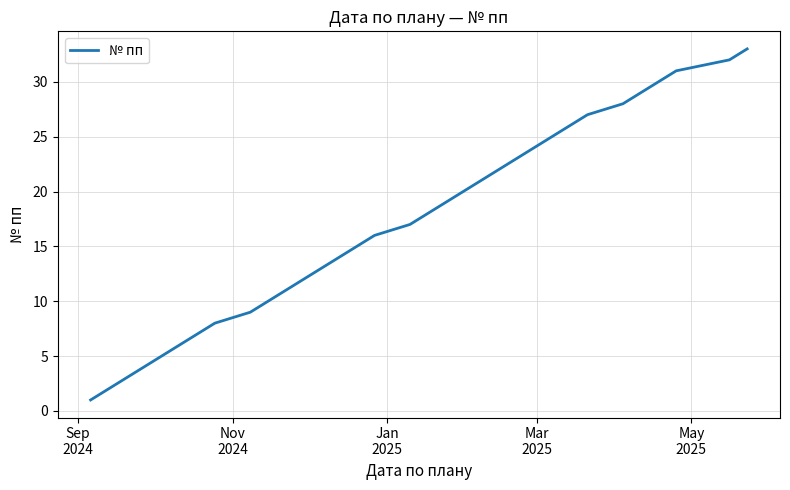

What is the maximum value shown in the chart?

33